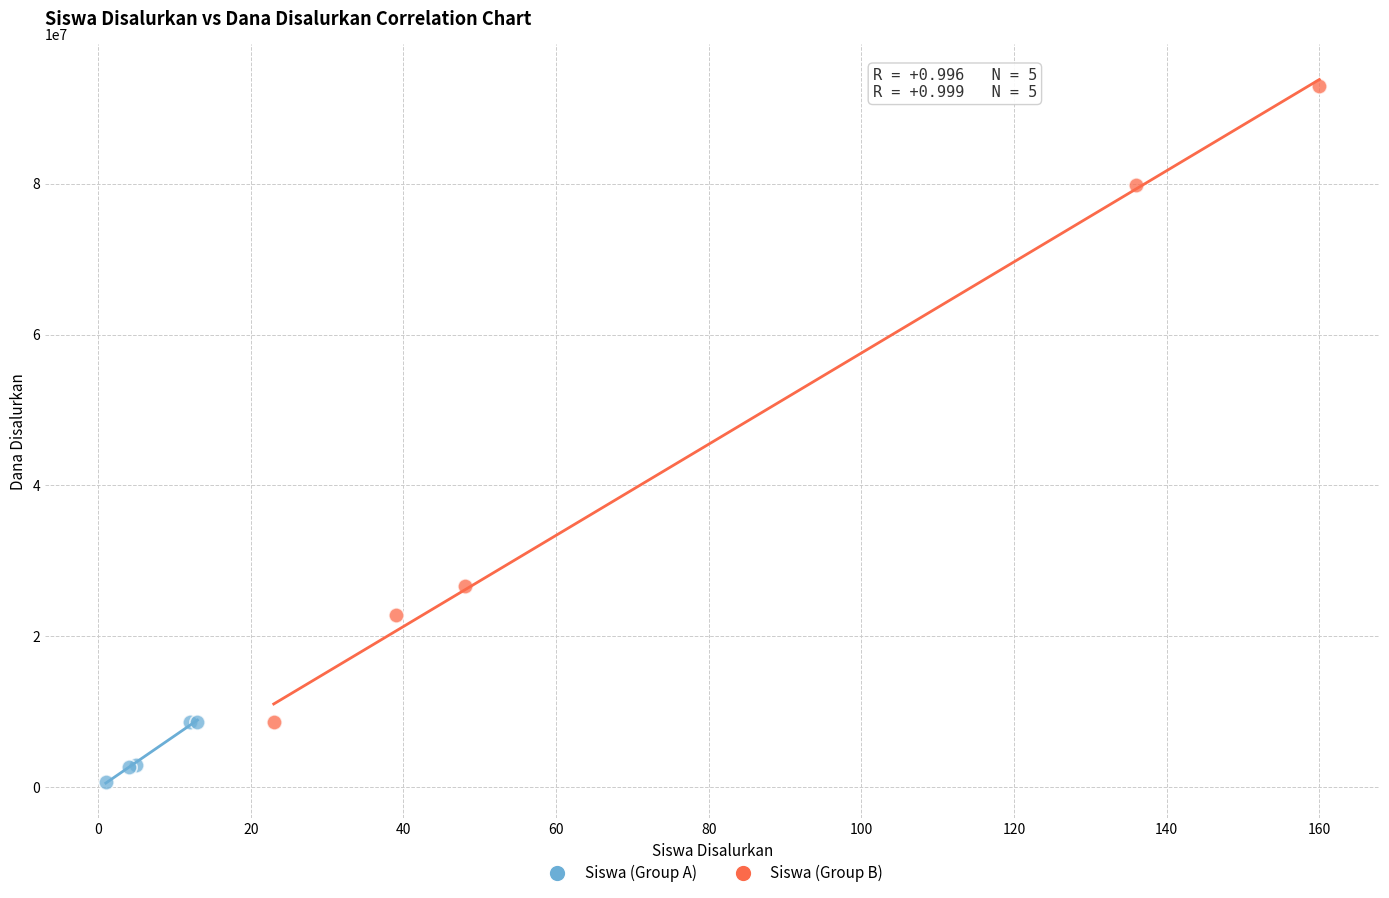

Which series reaches the maximum Y coordinate?

Siswa (Group B)